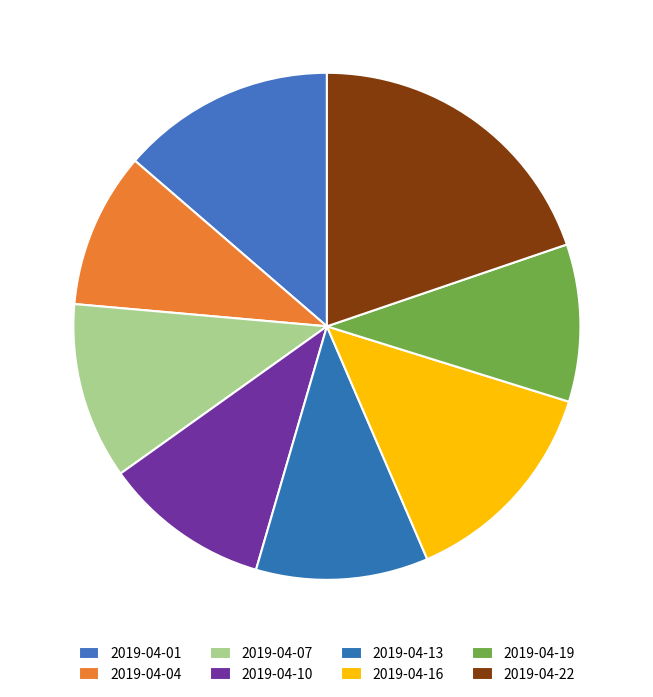

Count the number of slices in the pie.

8